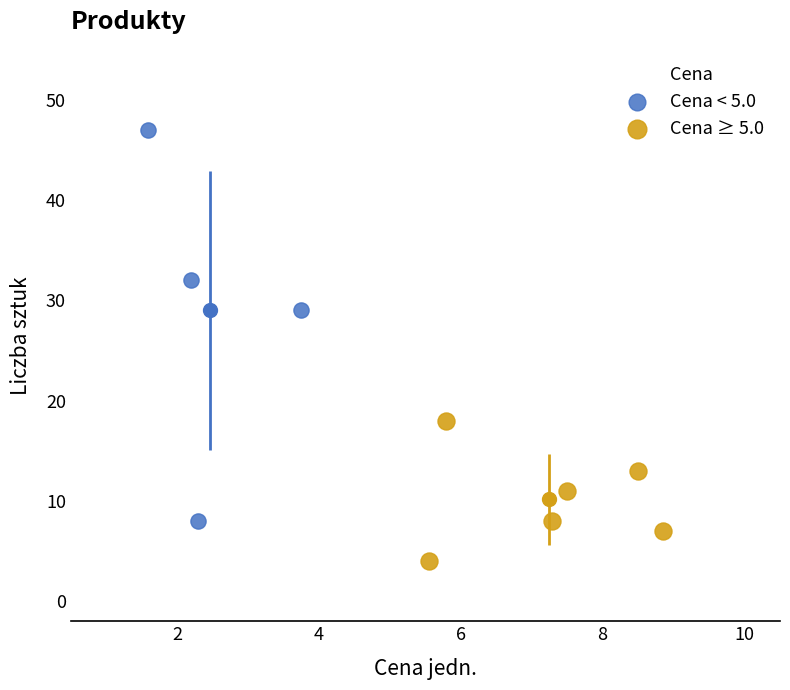

Which series contains the highest Y value?

Cena < 5.0